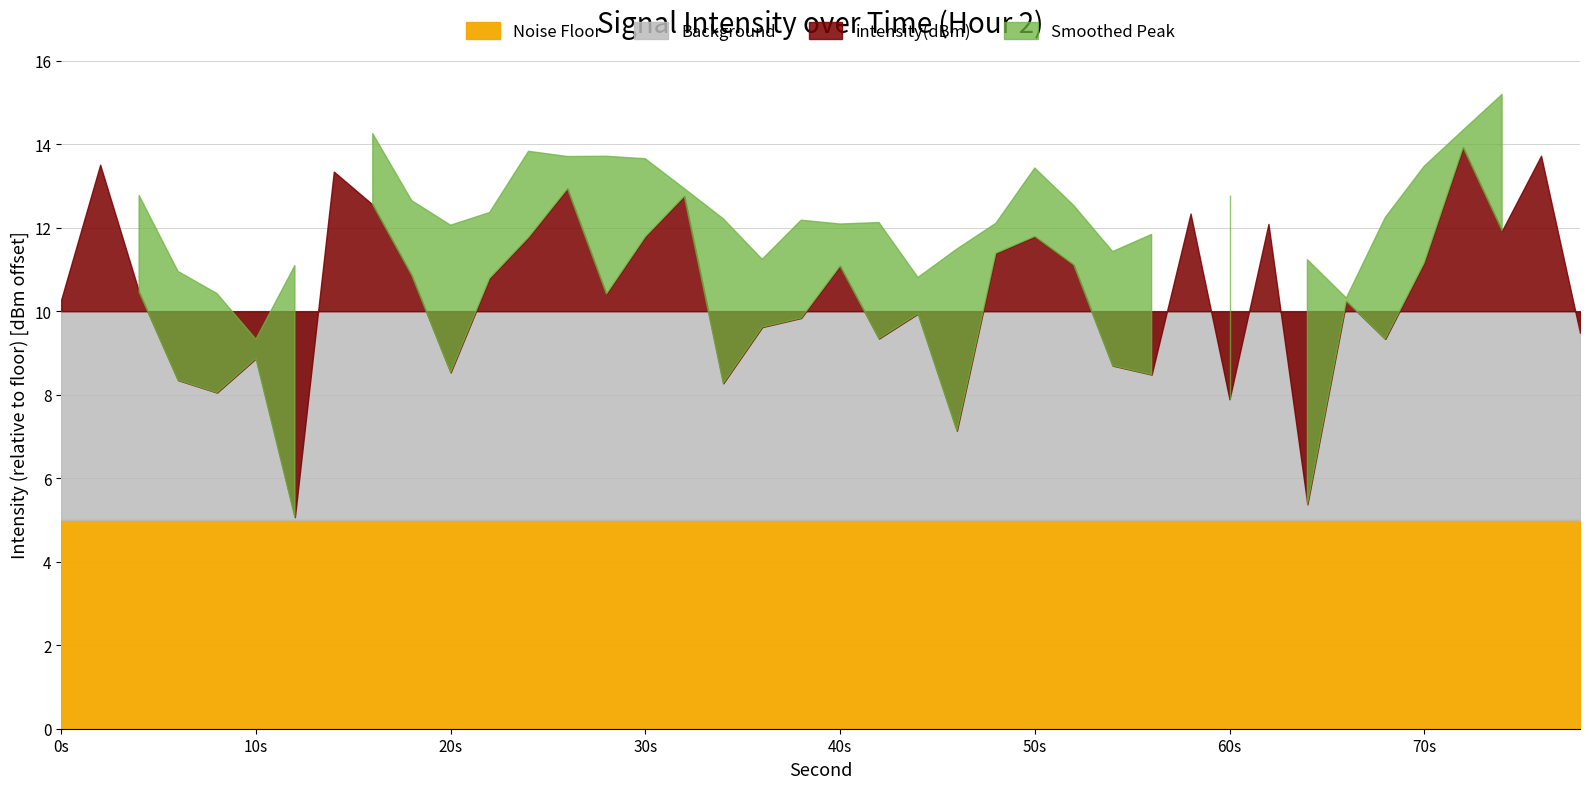

True or false: minute has more than 1 interior local peaks.

False